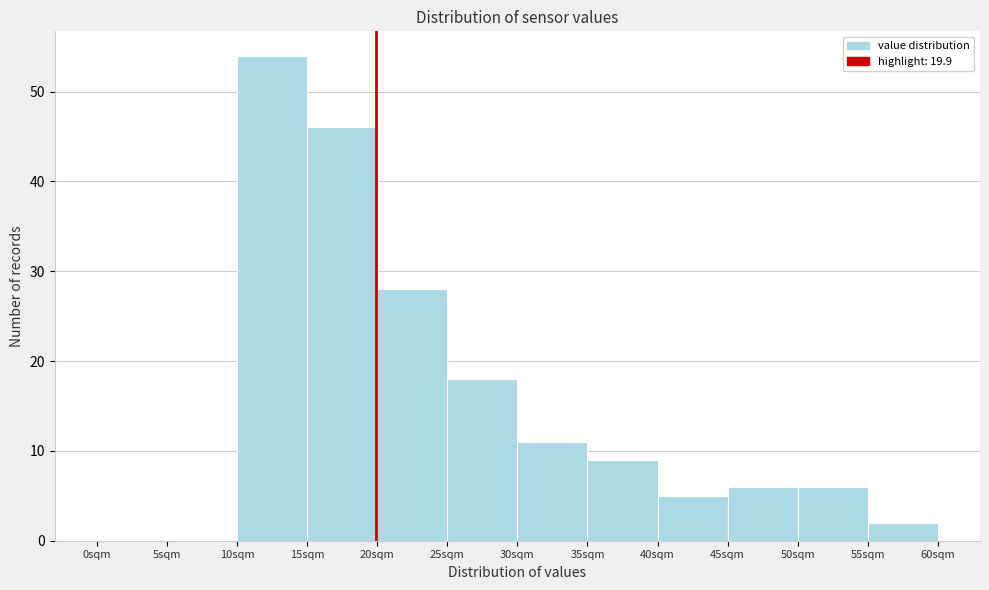

Reading left to right, list every bar in this chart as the range it spans on the x-axis followed by its height. The values are not printed on the chart, so give them approximately, as read against the axis.

0 to 5: 0
5 to 10: 0
10 to 15: 54
15 to 20: 46
20 to 25: 28
25 to 30: 18
30 to 35: 11
35 to 40: 9
40 to 45: 5
45 to 50: 6
50 to 55: 6
55 to 60: 2